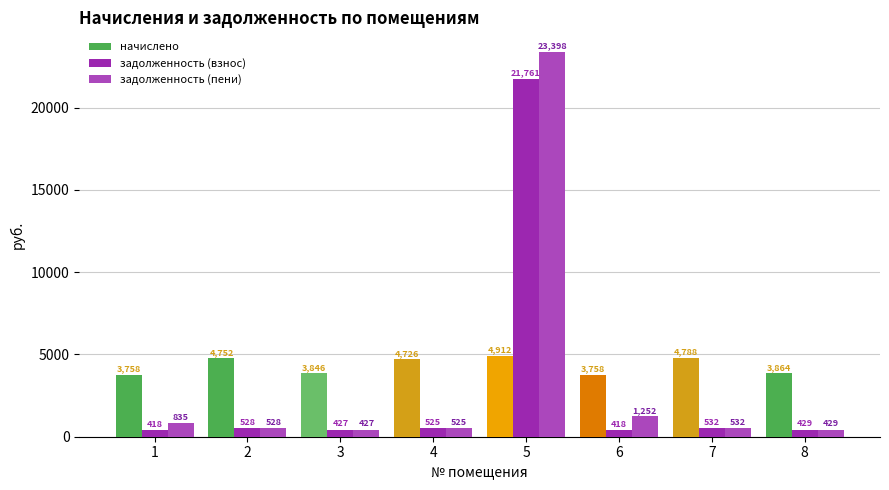

What are all the series names shown in the legend?

начислено, задолженность (взнос), задолженность (пени)